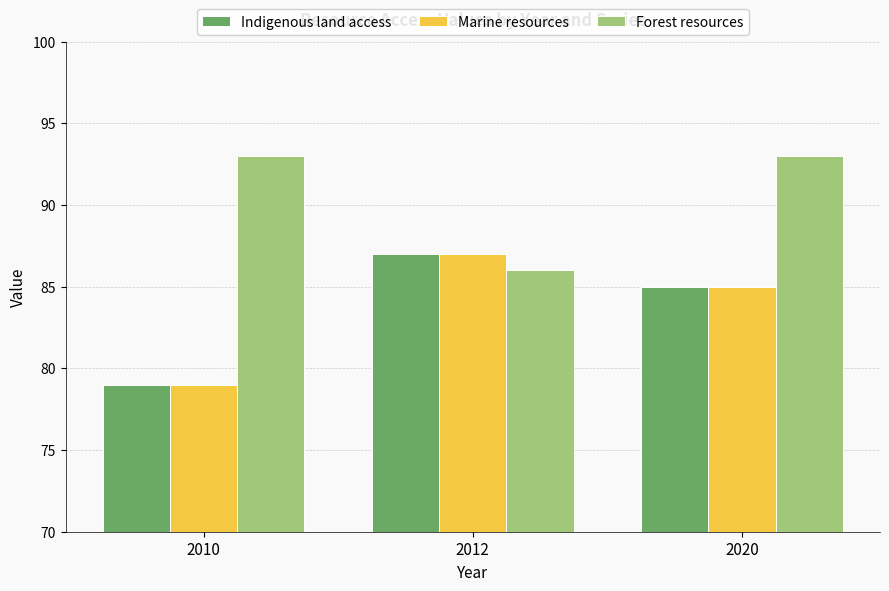

What is the value of the Indigenous land access bar at the 1st from the left?

79